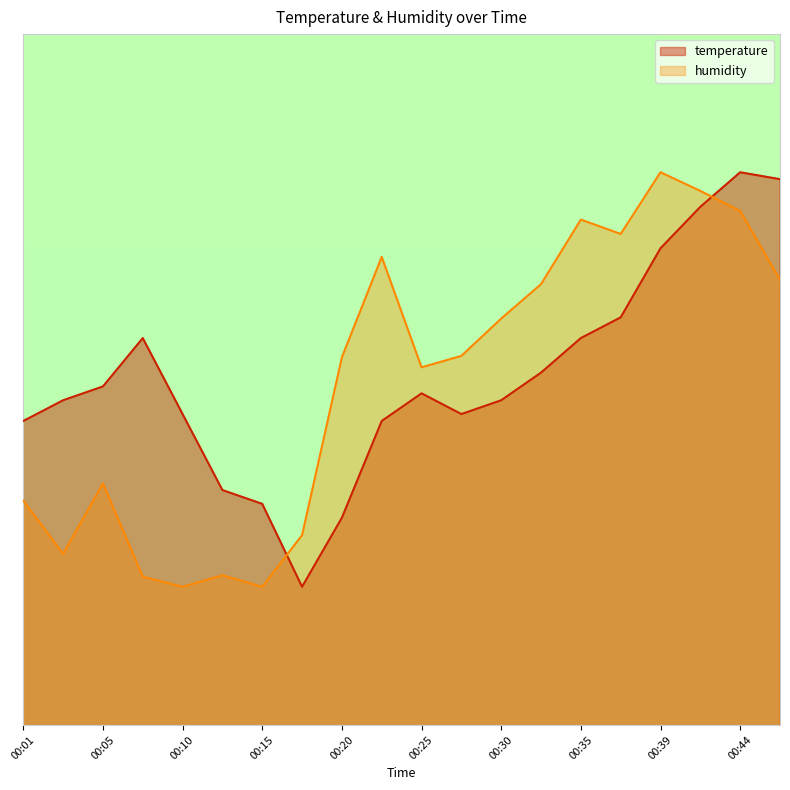

The humidity series shows 2.9 at 00:10. True or false?

True